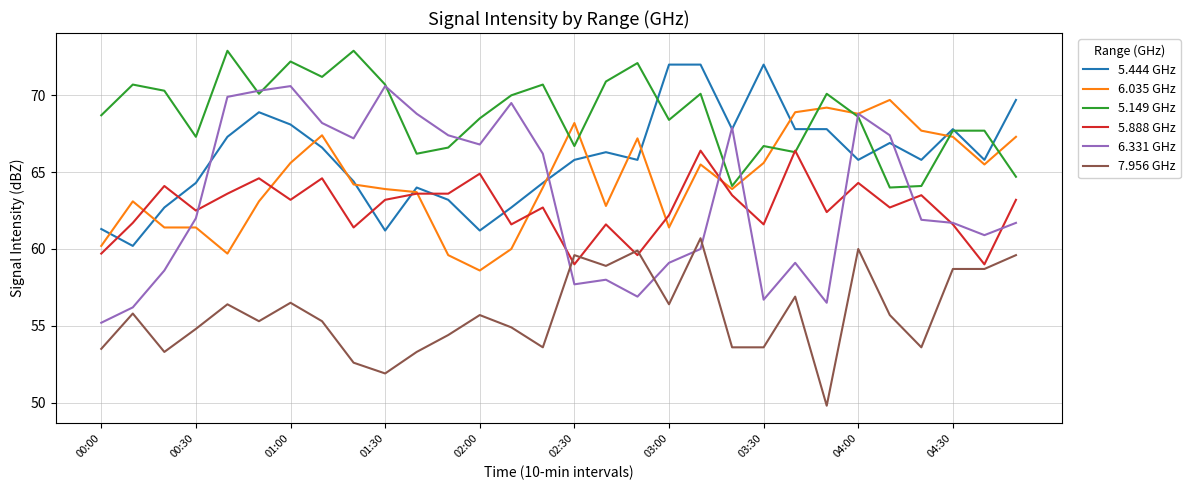

Which series has the largest range (max minus min)?

6.331 GHz